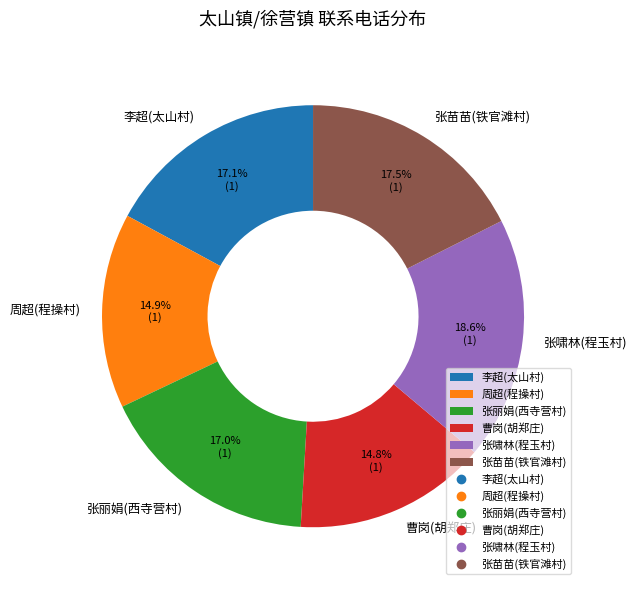

To the nearest percent, what is the combined percentage of 张丽娟(西寺营村) and 李超(太山村)?

34%